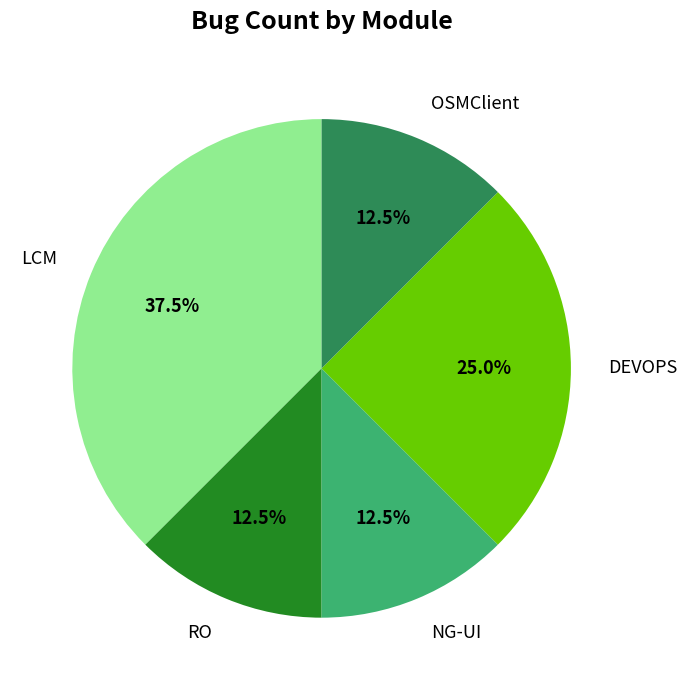

Which category has the biggest portion of the pie?

LCM